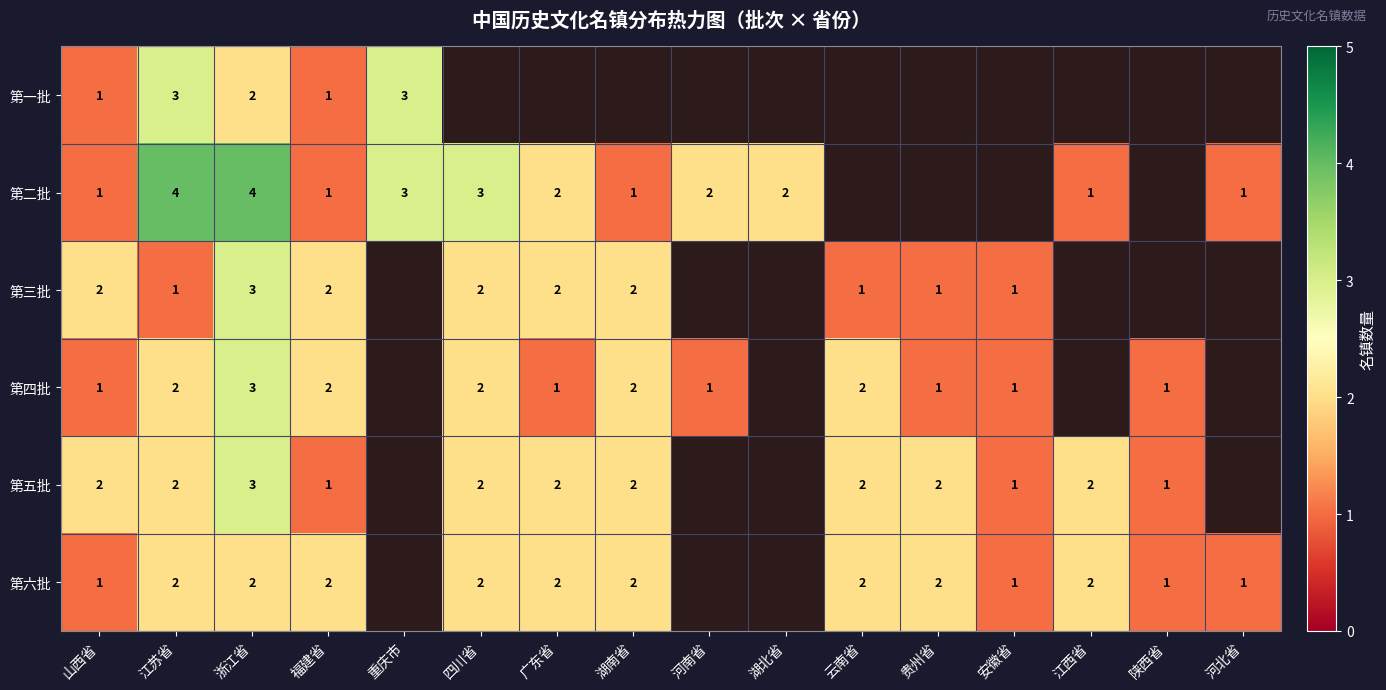

The value of 第四批 at 湖南省 is 1. True or false?

False